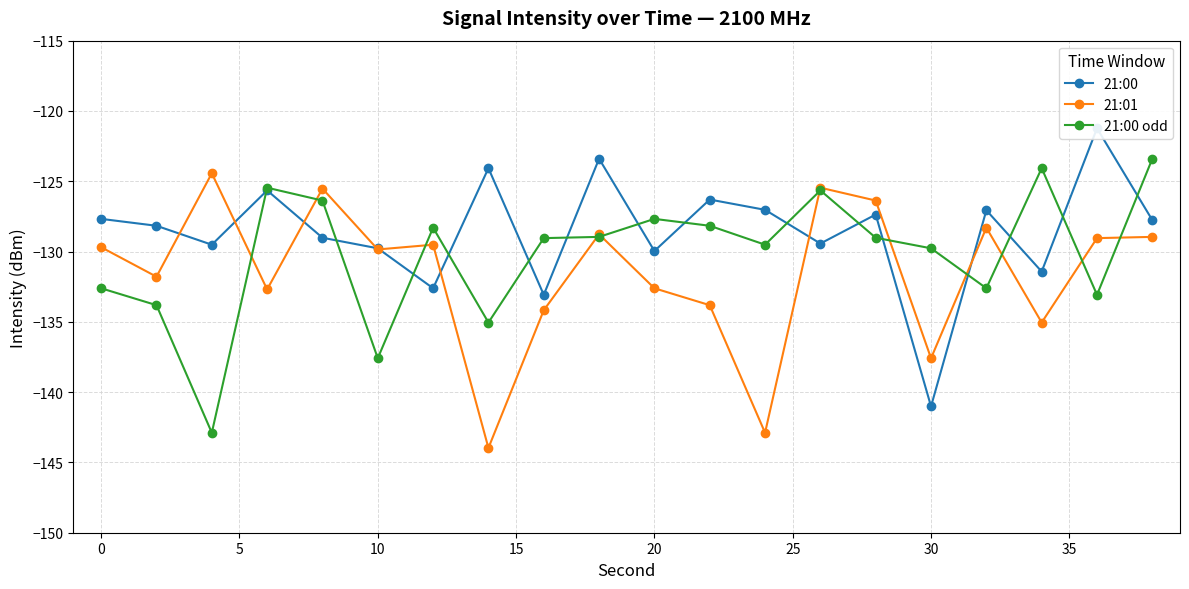

What is the approximate value of 21:00 odd at 20?

-127.7